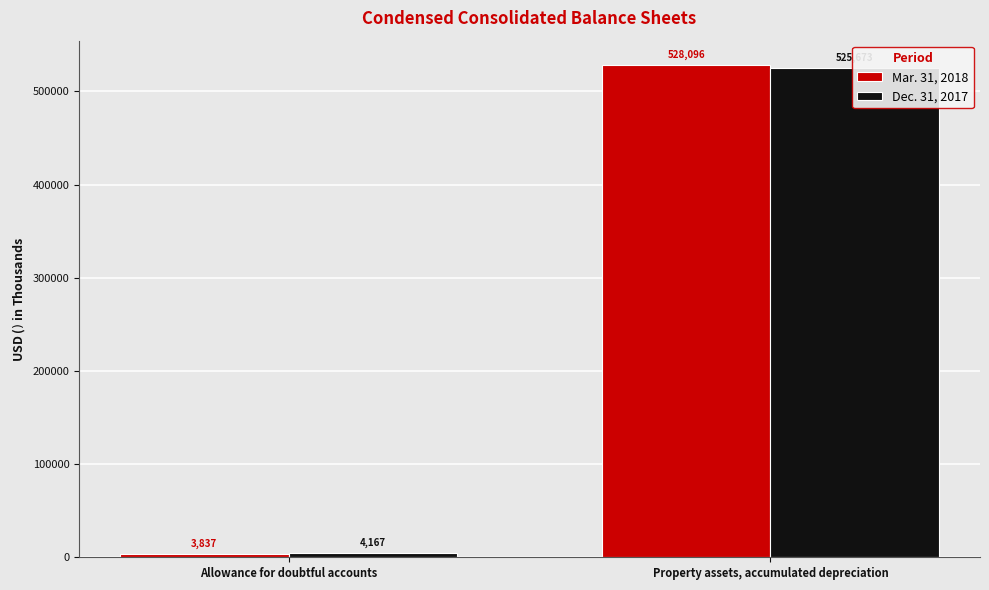

Read the Mar. 31, 2018 value at Property assets, accumulated depreciation, to the nearest 100.

528100